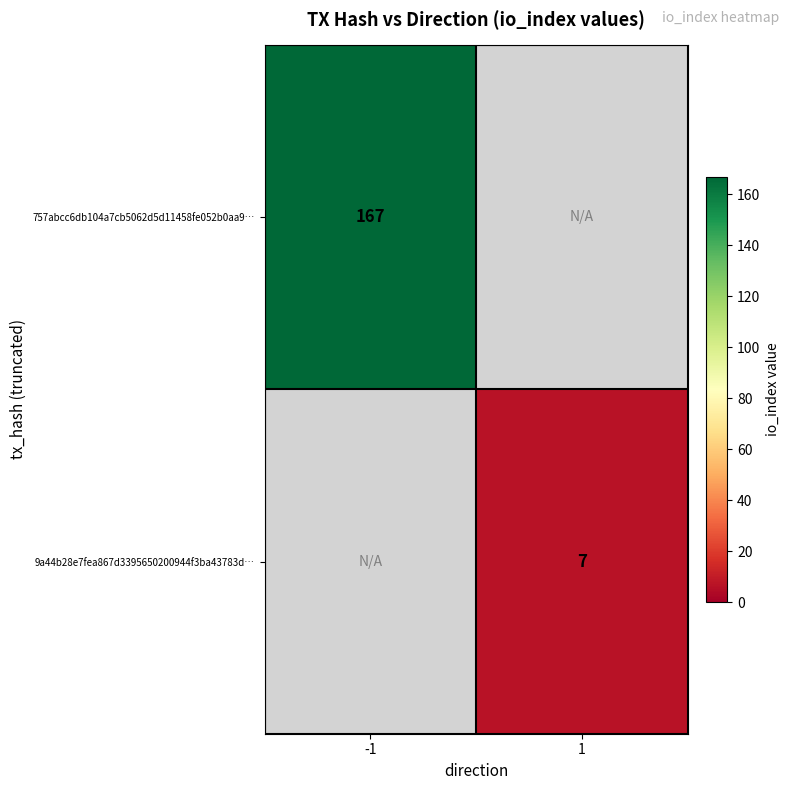

Which category has the highest value across all series?

-1